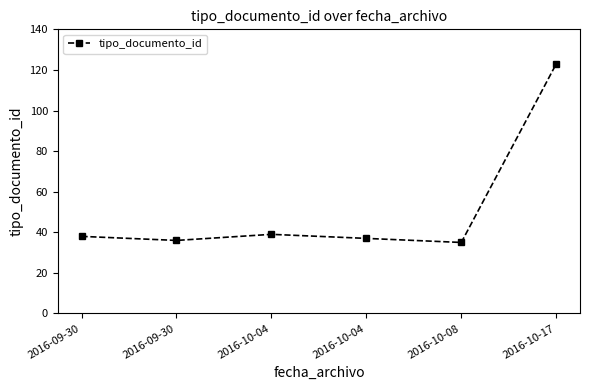

What is the difference between the maximum and second lowest values?

87